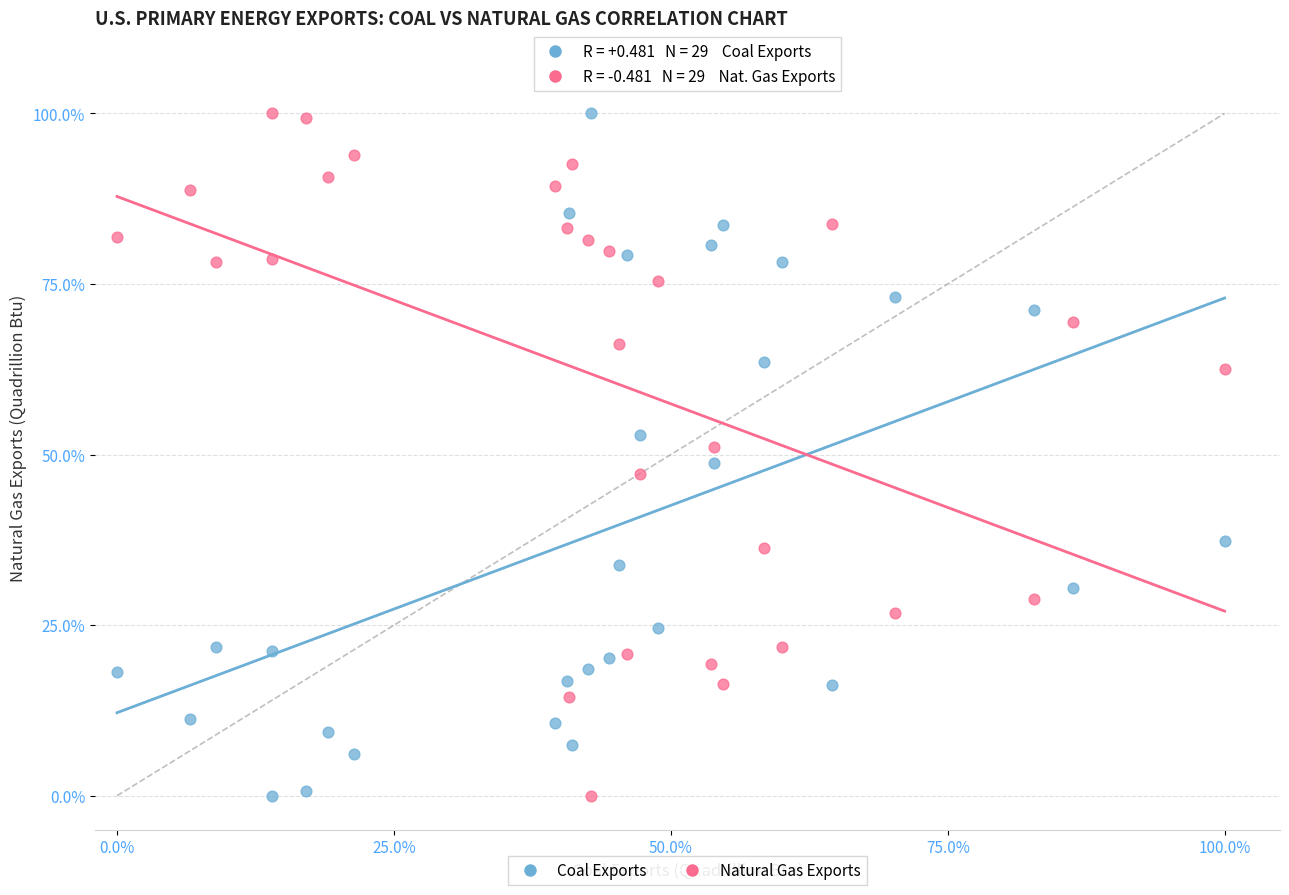

What are all the series names shown in the legend?

Coal Exports, Natural Gas Exports